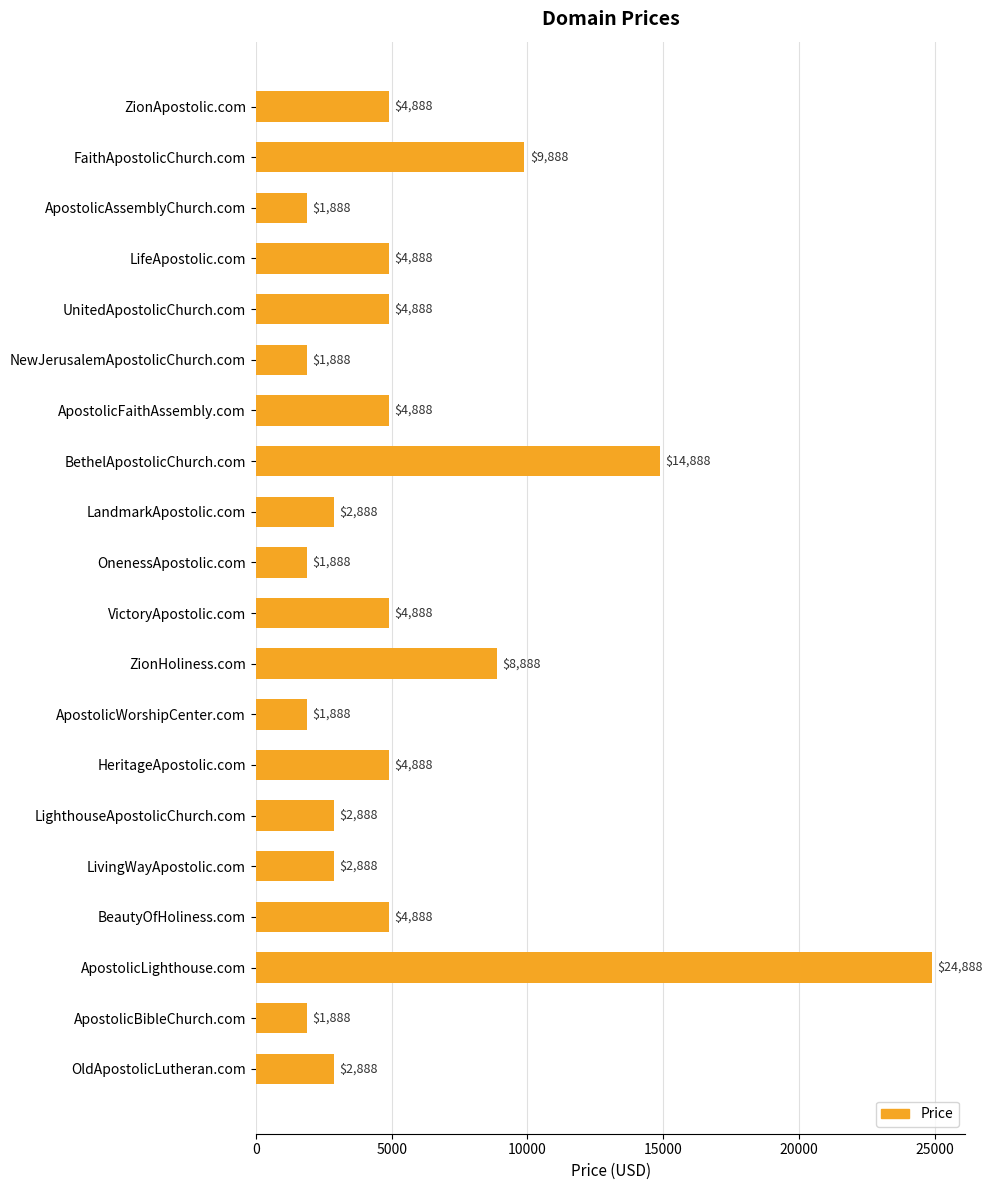

Reading bottom to top, list all the values displayed in this chart.

OldApostolicLutheran.com=2888	ApostolicBibleChurch.com=1888	ApostolicLighthouse.com=24888	BeautyOfHoliness.com=4888	LivingWayApostolic.com=2888	LighthouseApostolicChurch.com=2888	HeritageApostolic.com=4888	ApostolicWorshipCenter.com=1888	ZionHoliness.com=8888	VictoryApostolic.com=4888	OnenessApostolic.com=1888	LandmarkApostolic.com=2888	BethelApostolicChurch.com=14888	ApostolicFaithAssembly.com=4888	NewJerusalemApostolicChurch.com=1888	UnitedApostolicChurch.com=4888	LifeApostolic.com=4888	ApostolicAssemblyChurch.com=1888	FaithApostolicChurch.com=9888	ZionApostolic.com=4888